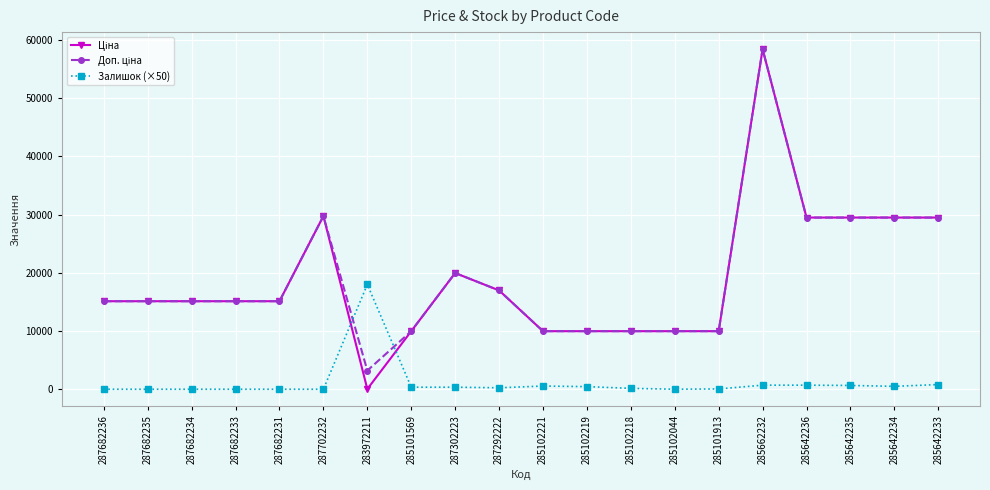

Is this an area chart (filled region under the line)?

No